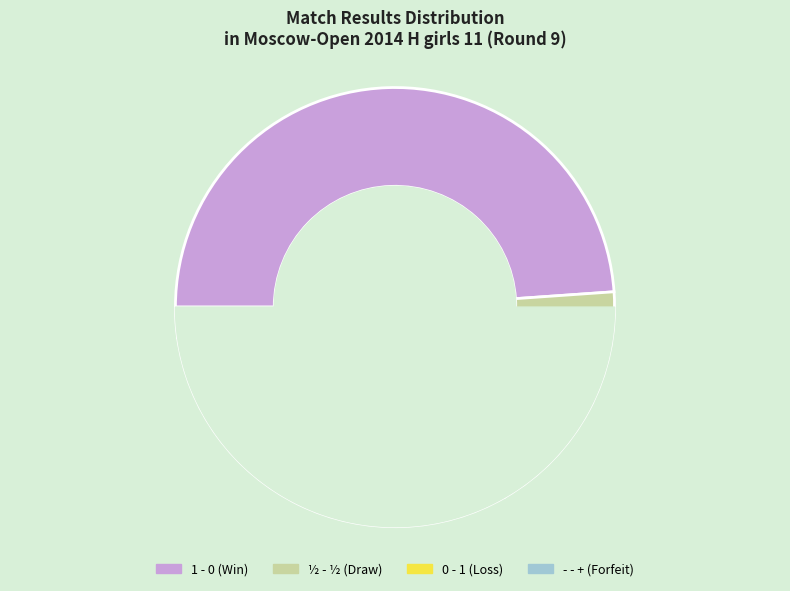

Count the number of slices in the pie.

4